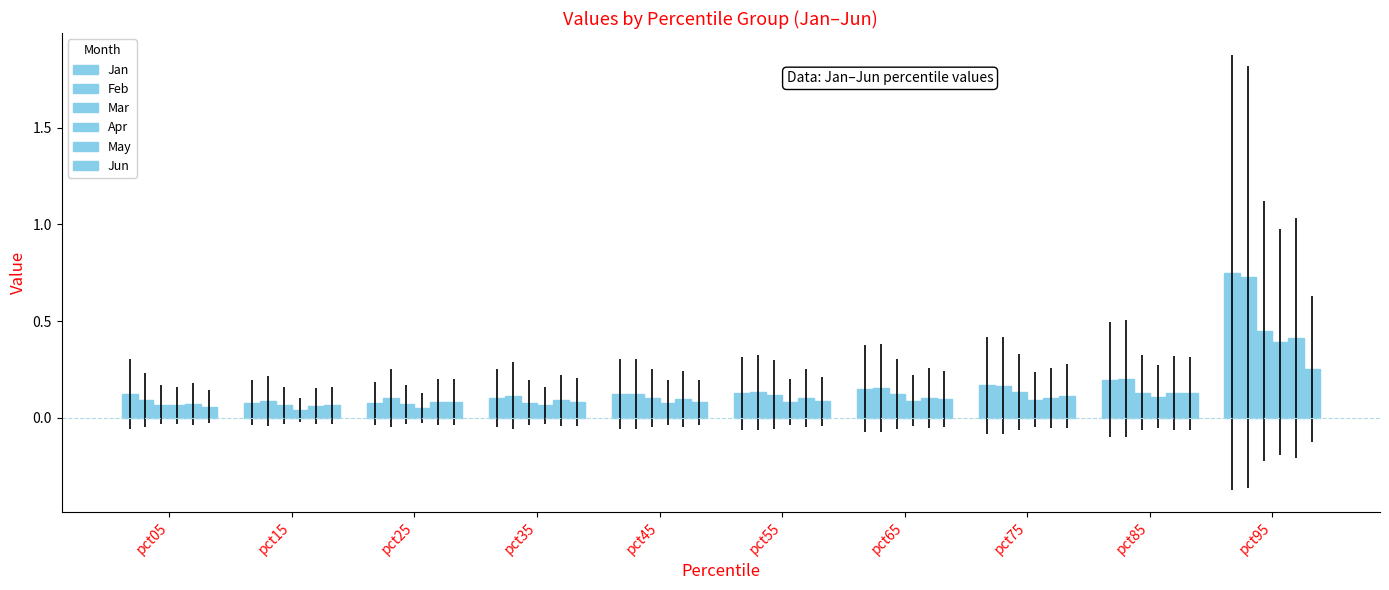

How many bars are there in each group?

6